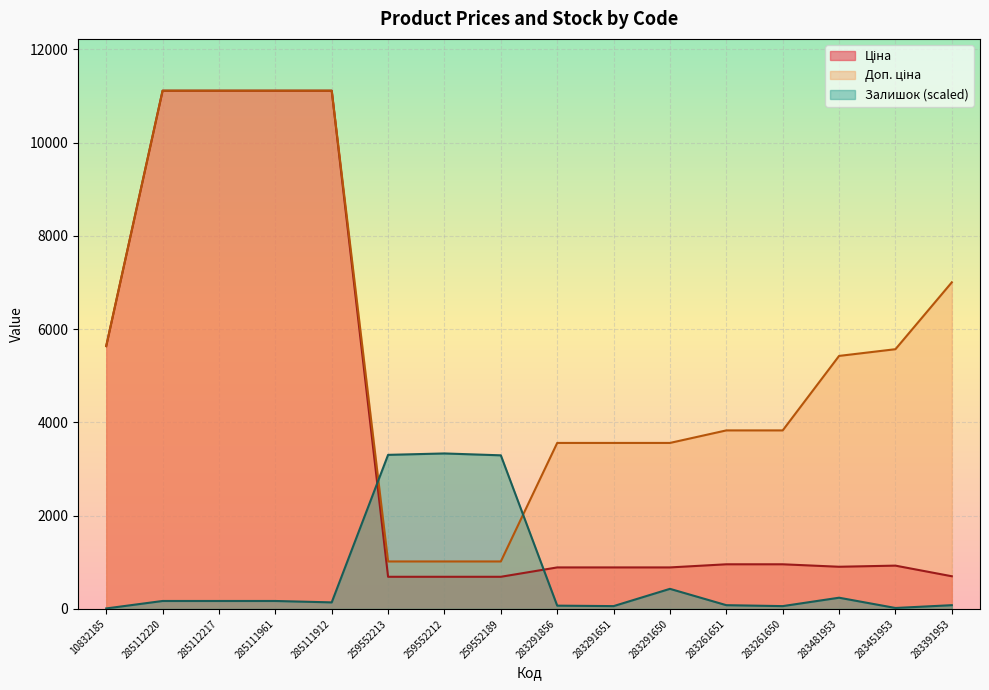

What is the difference between the second highest and minimum values in the Ціна series?

10424.5